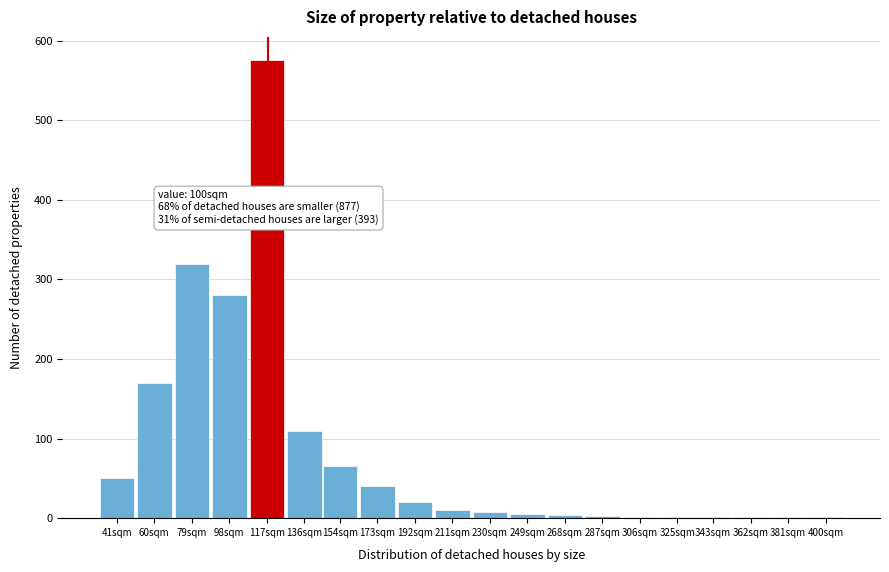

What is the sum of all values?

1669